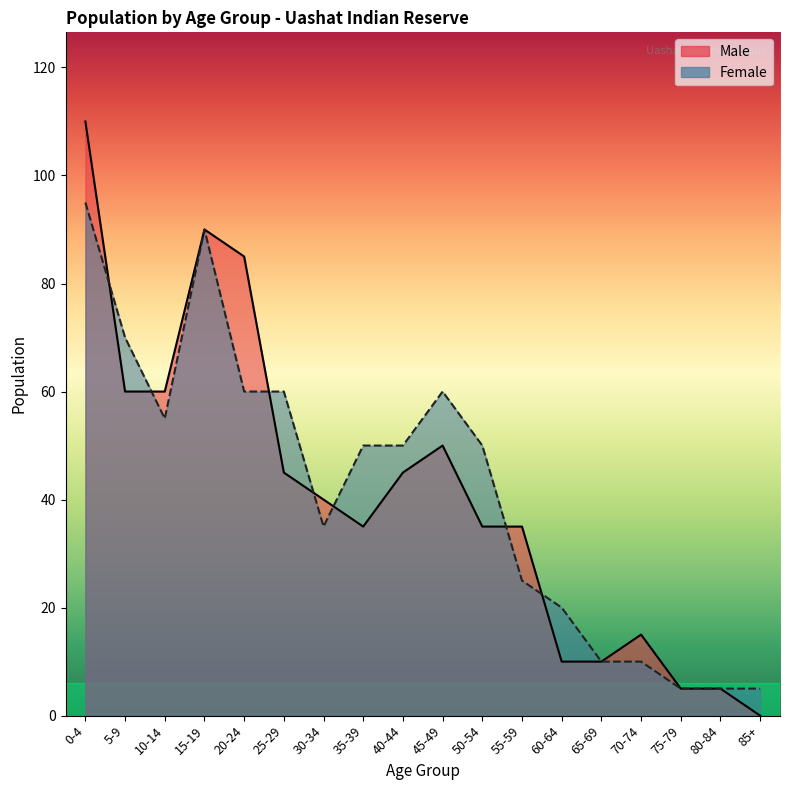

True or false: Male has a value of 62 at 55-59.

False